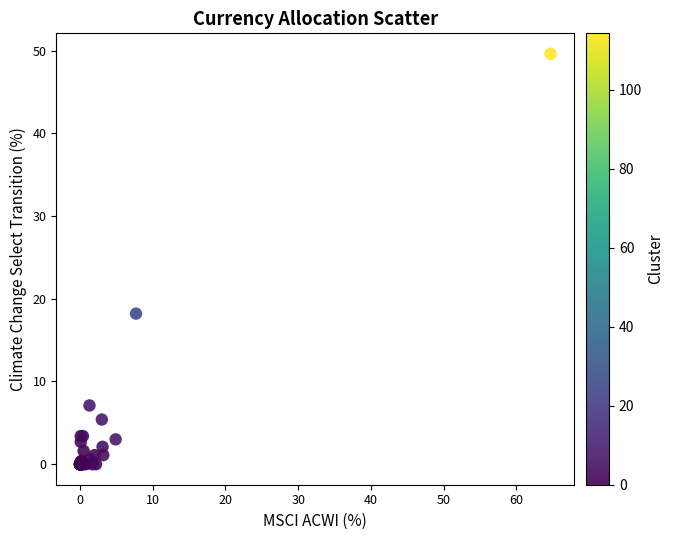

What Y value in the scatter plot is closest to 24?

18.2